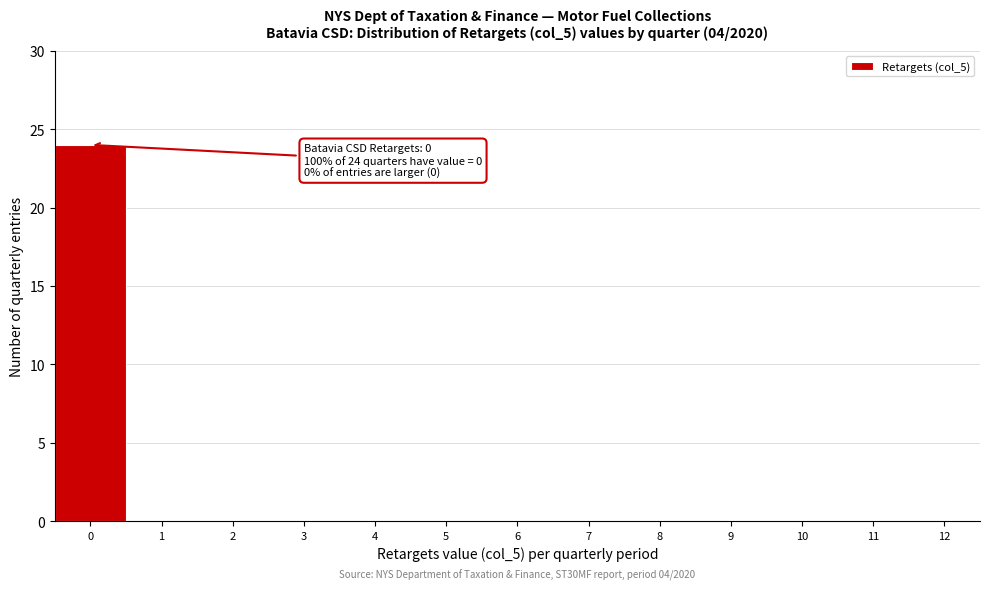

Over which range of the x-axis is the bar tallest?

-0.5 to 0.5